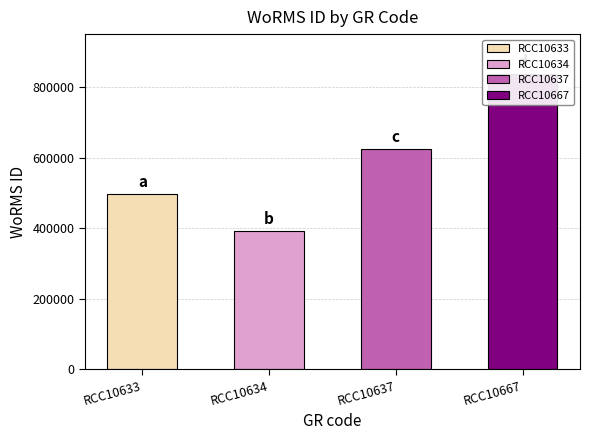

Reading left to right, what are all the values shown in this chart?

495804	391509	624513	837075